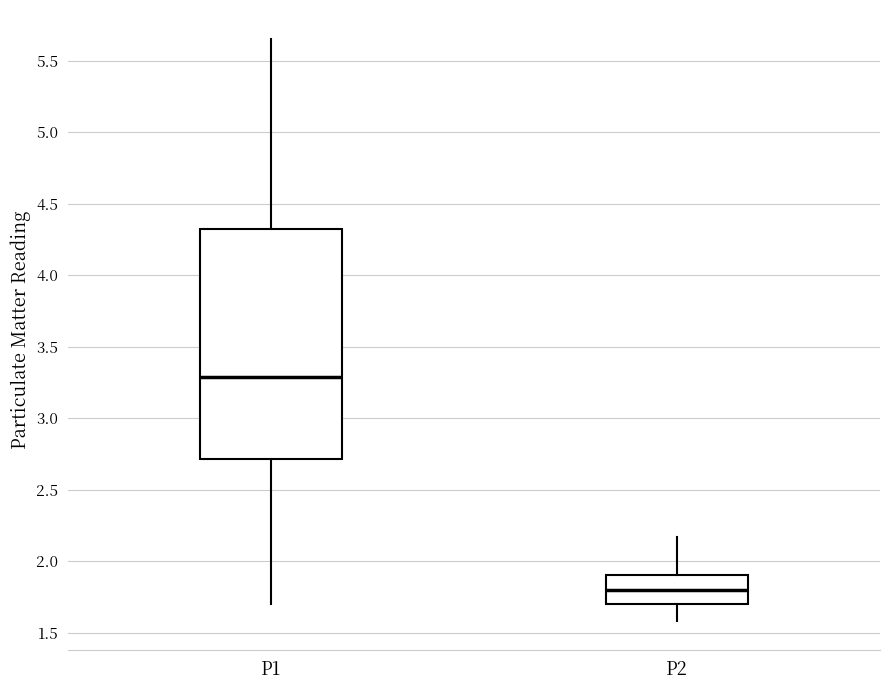

Reading left to right, read every box against the y-axis: the position of its median line, the range the box covers, and the ends of its whiskers. The values are not printed on the chart, so give them approximately, as read against the axis.

P1: median 3.30, box 2.70 to 4.30, whiskers 1.70 to 5.65
P2: median 1.80, box 1.70 to 1.90, whiskers 1.60 to 2.15